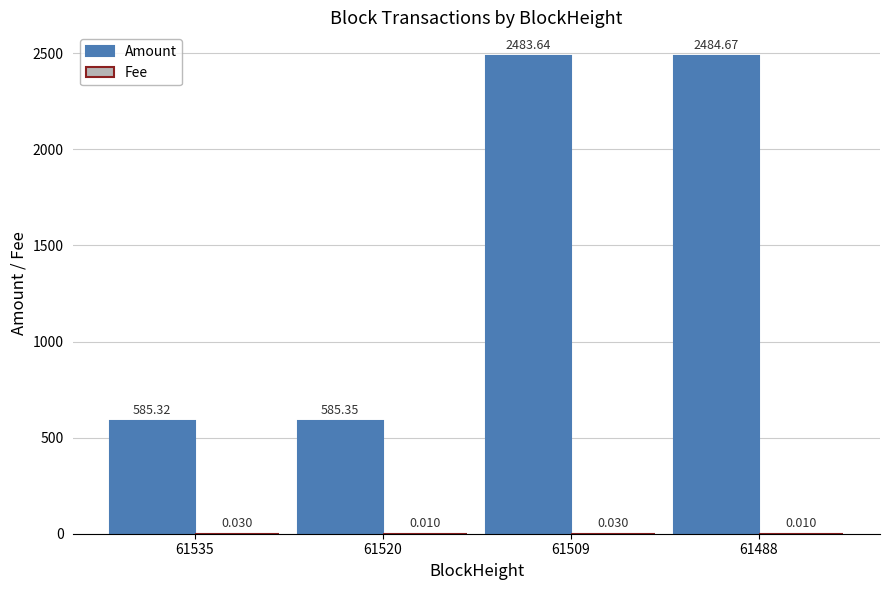

Are the bars grouped side by side (vs. stacked)?

Yes